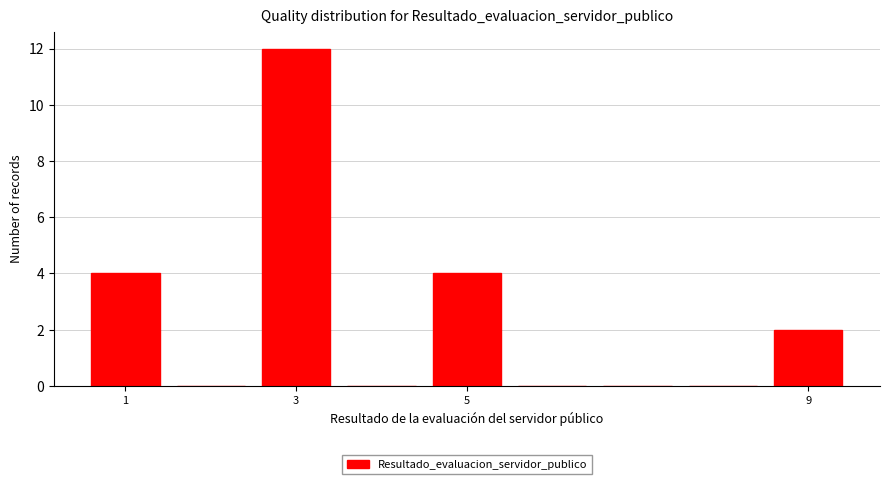

How tall is the bar that spans 2.5 to 3.5 on the x-axis? Neither the bar edges nor the heights are printed on the chart, so give them approximately, as read against the axes.

12